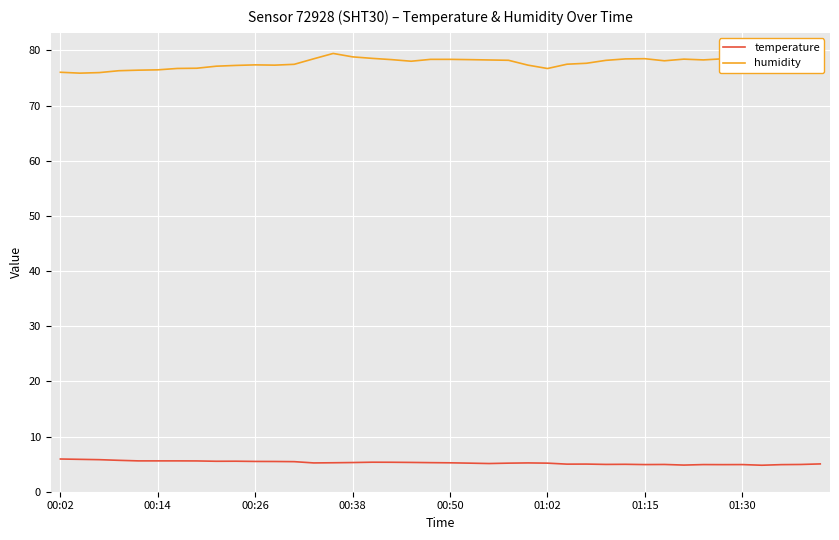

Which series has the largest total across all categories?

humidity